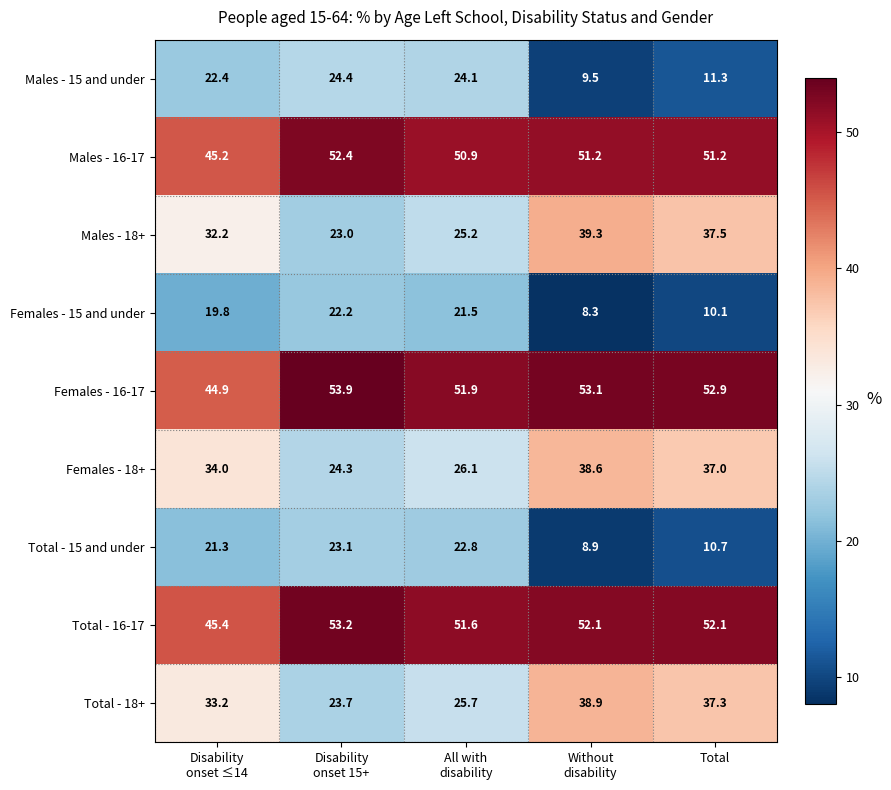

What value does the Females - 18+ series have at Total?

37.0